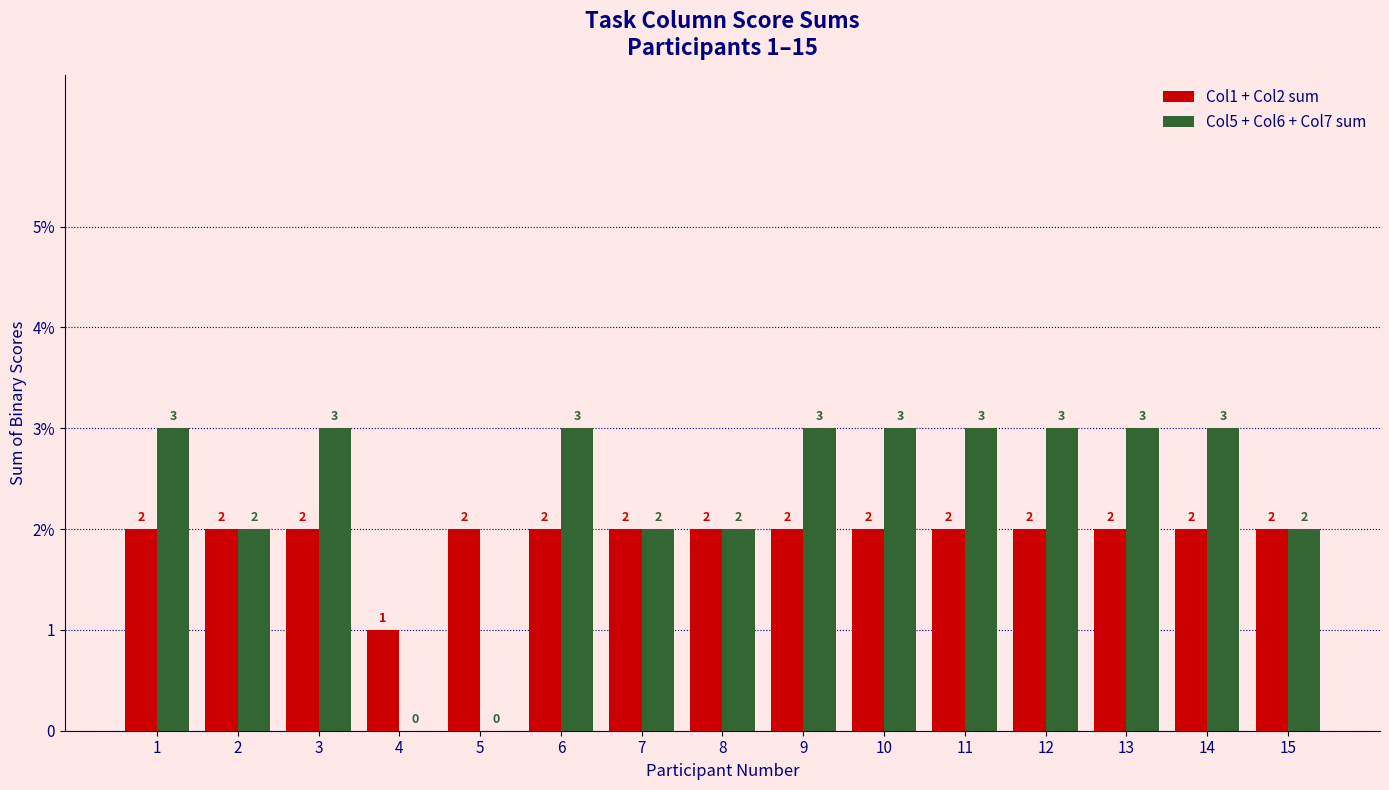

What are all the series names shown in the legend?

Col1 + Col2 sum, Col5 + Col6 + Col7 sum